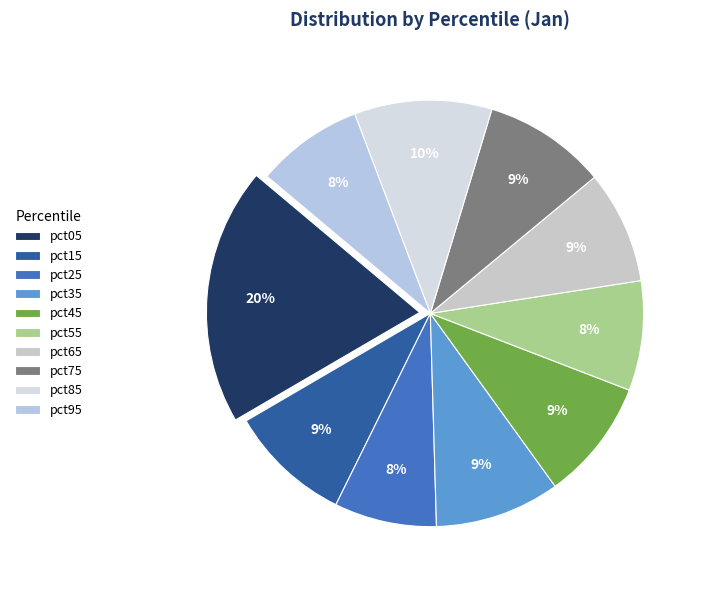

To the nearest percent, what is the average slice percentage?

10%